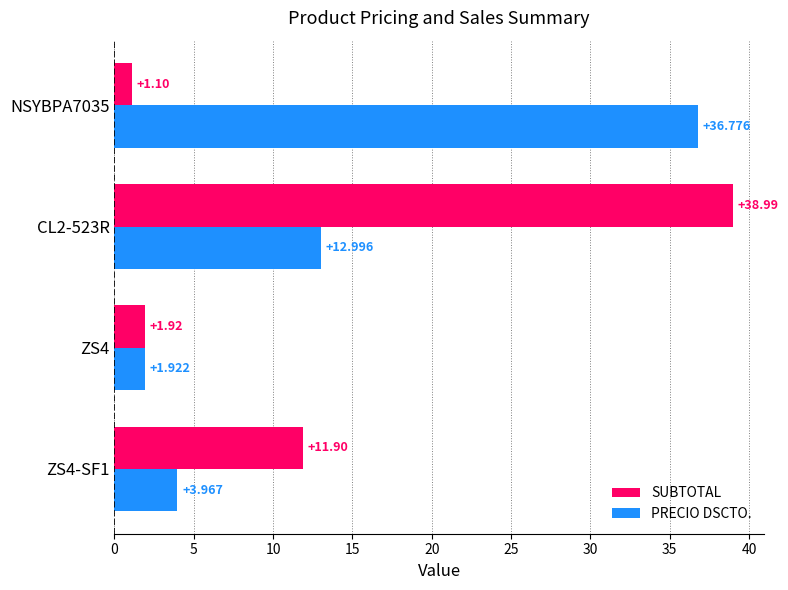

List the series in order of their overall mean, highest first.

PRECIO DSCTO., SUBTOTAL